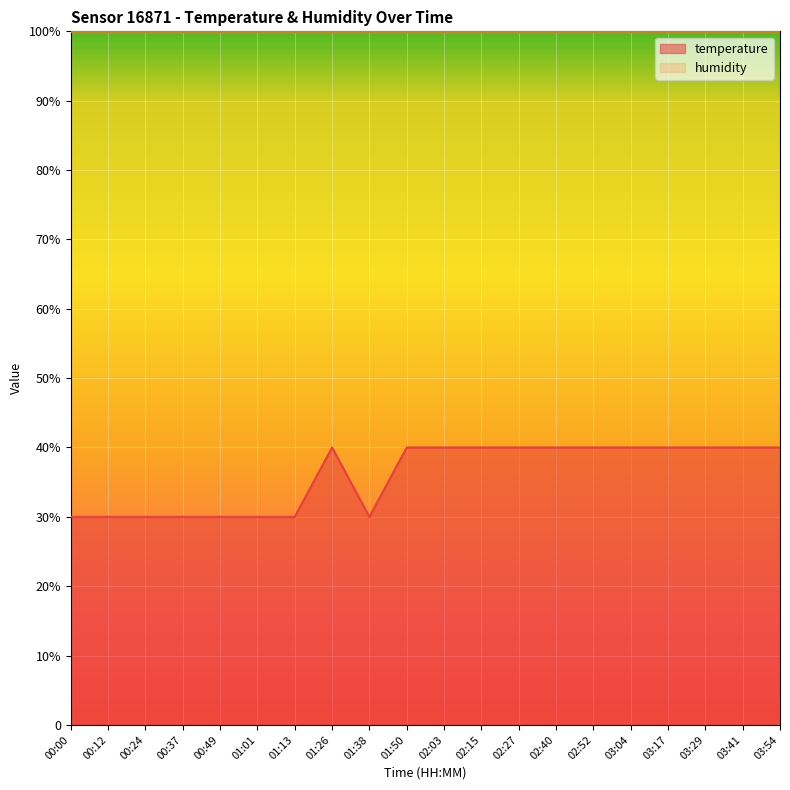

How many interior local valleys (lower than both neighbors) does the data have?

1